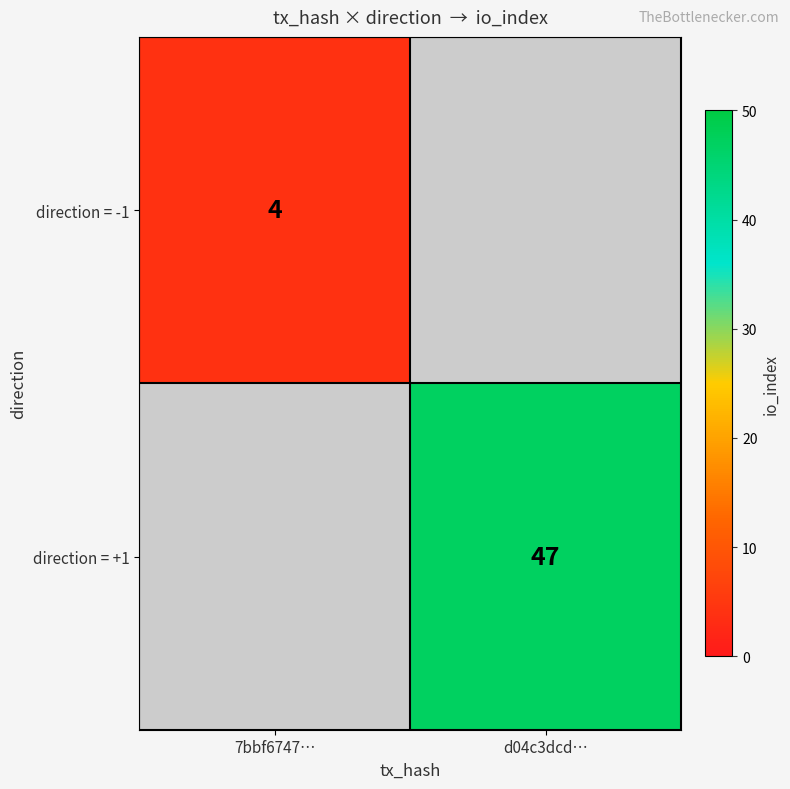

At how many categories does at least one series exceed 5?

1